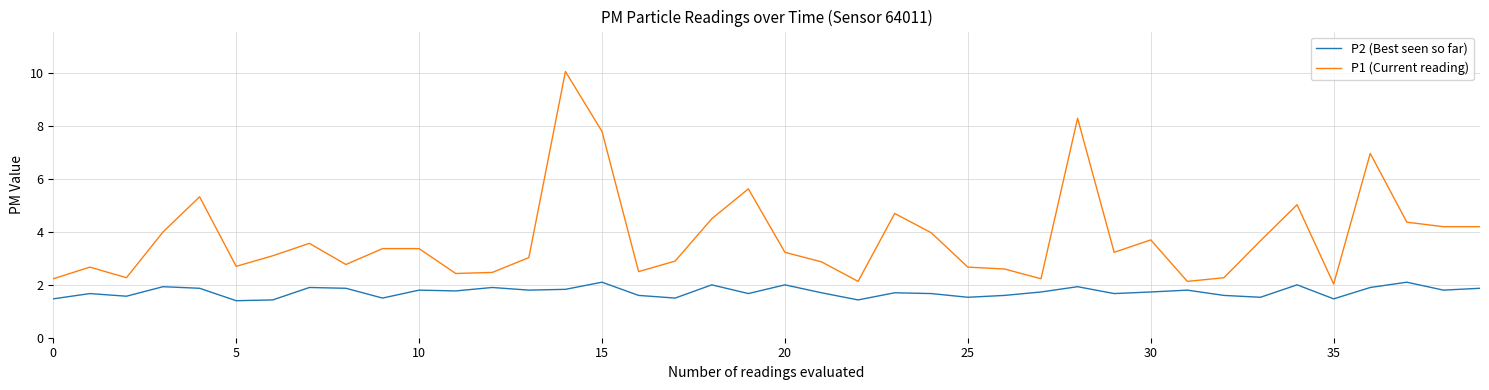

What is the difference between the maximum and minimum values in the P1 (Current reading) series?

8.0